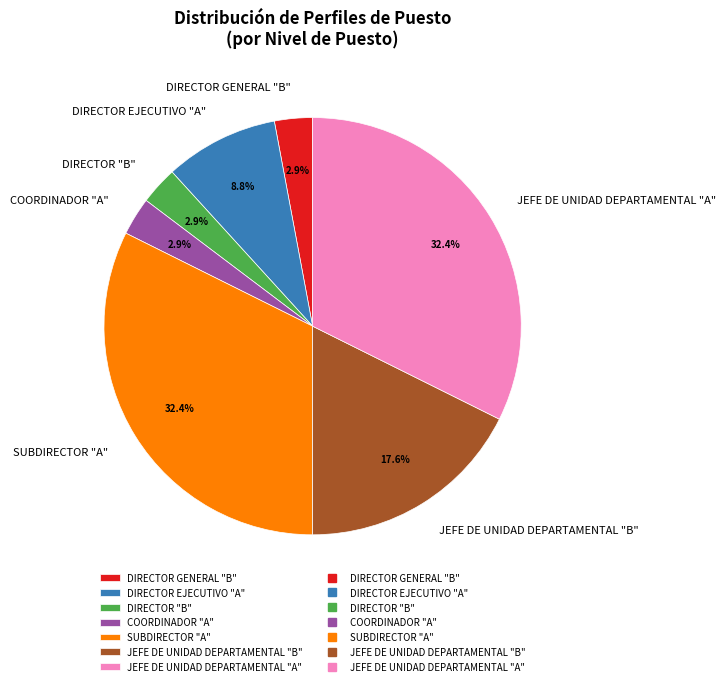

What portion of the pie excludes DIRECTOR EJECUTIVO "A"?

91.2%